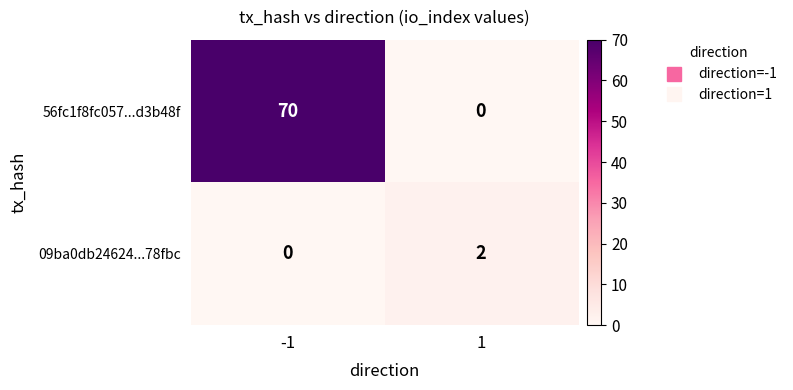

At which category does the chart reach its peak across all series?

-1